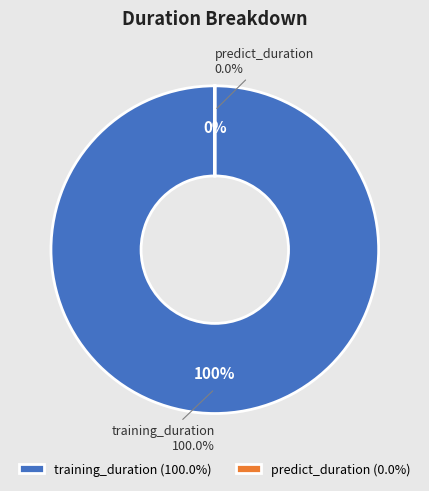

Which category accounts for the majority?

training_duration